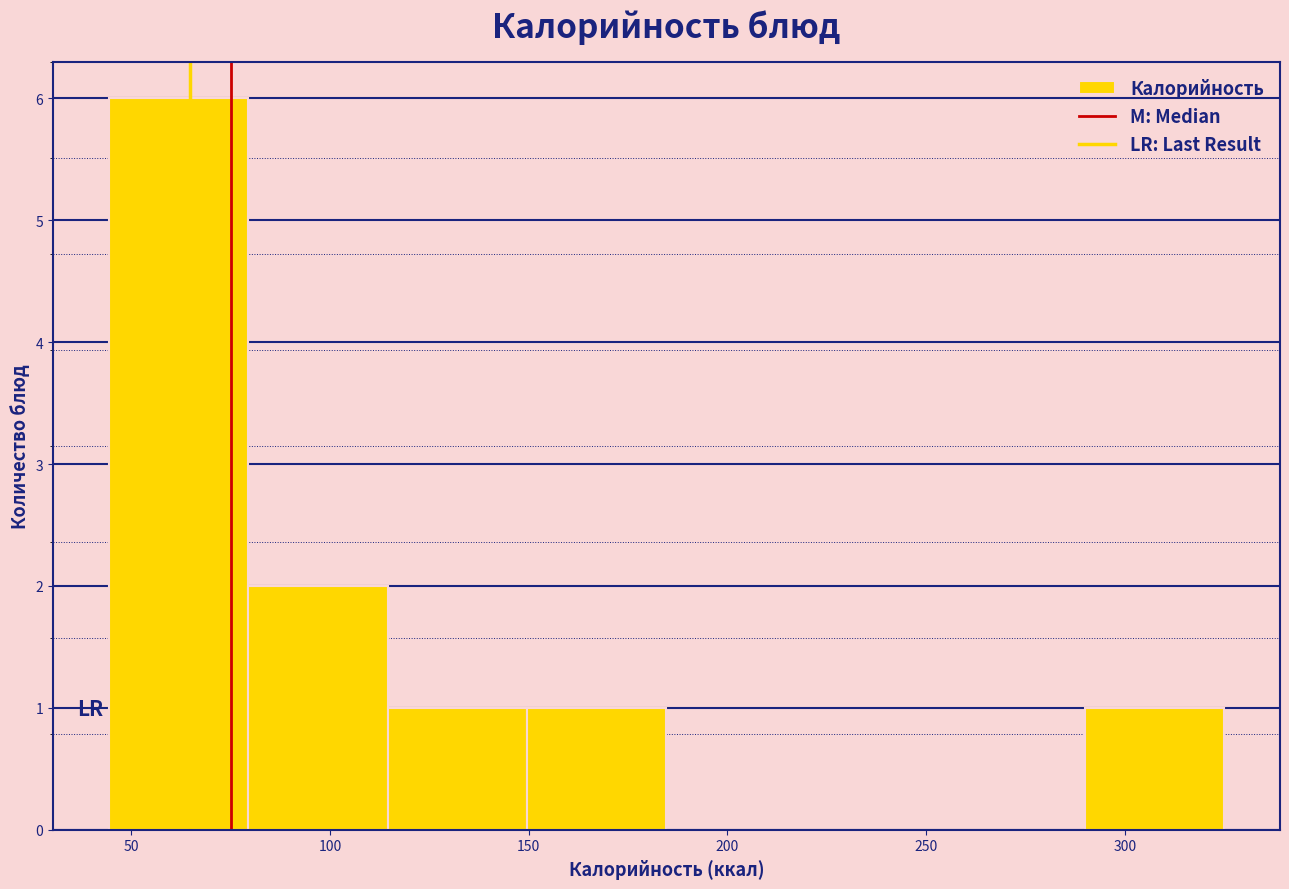

How tall is the bar that spans 45 to 80 on the x-axis? Neither the bar edges nor the heights are printed on the chart, so give them approximately, as read against the axes.

6